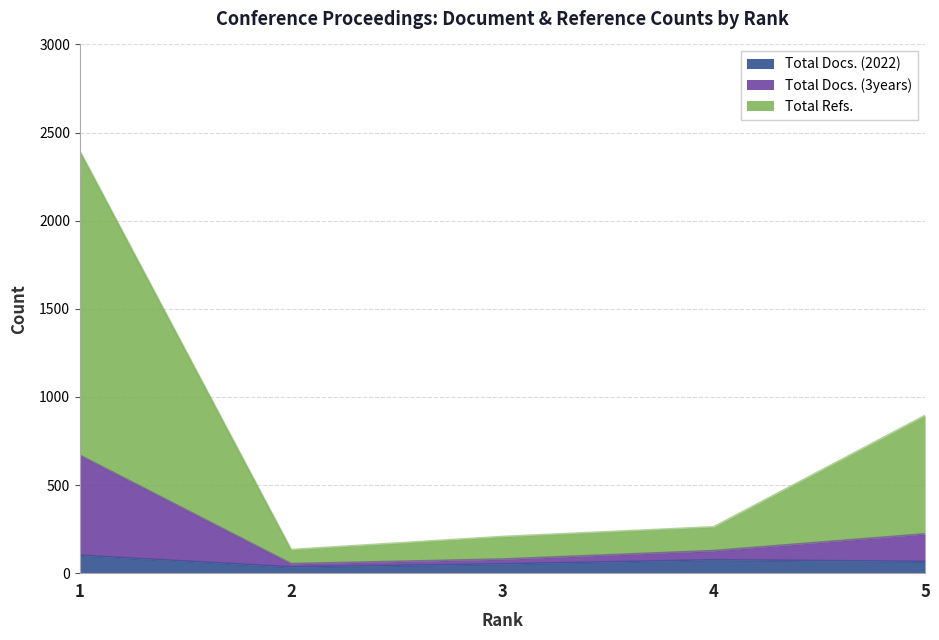

At 1, list the series in order from largest to smallest.

Total Refs., Total Docs. (3years), Total Docs. (2022)